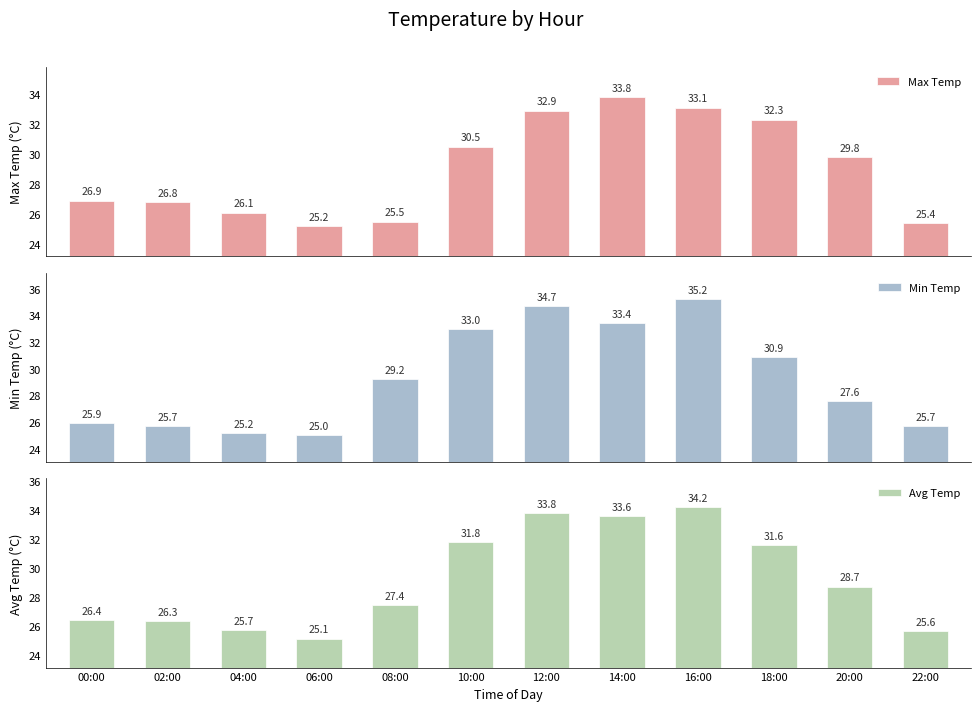

What is the sum of the Avg Temp values at 04:00 and 16:00?

59.9